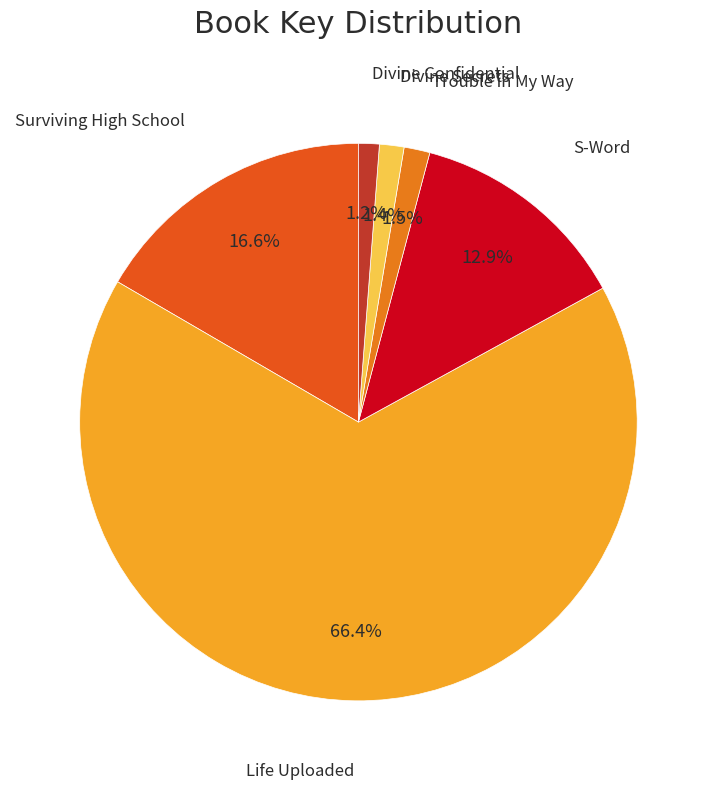

Count the number of slices in the pie.

6